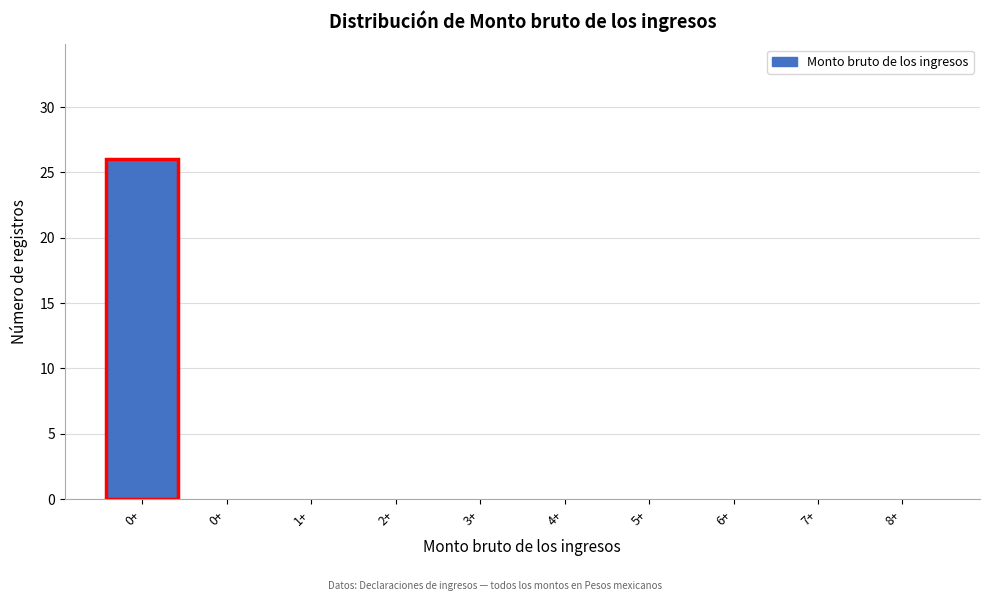

Count the number of data series in this chart.

1